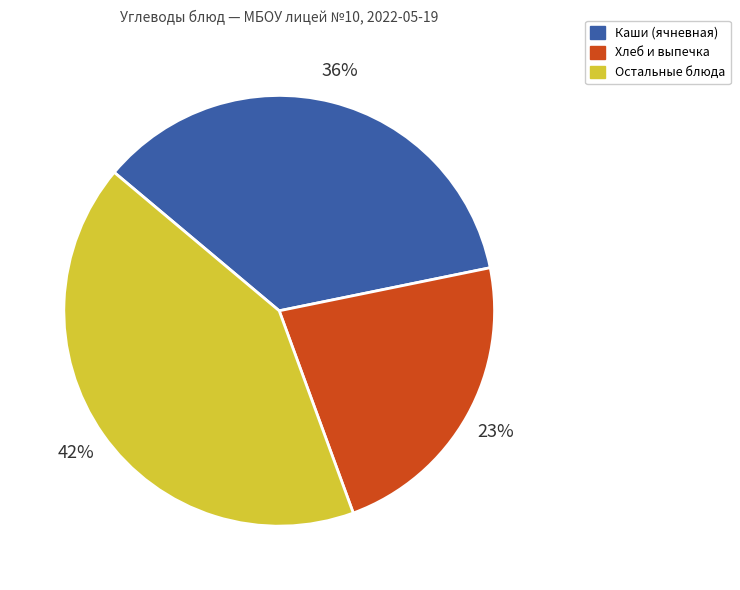

Count the number of slices in the pie.

3